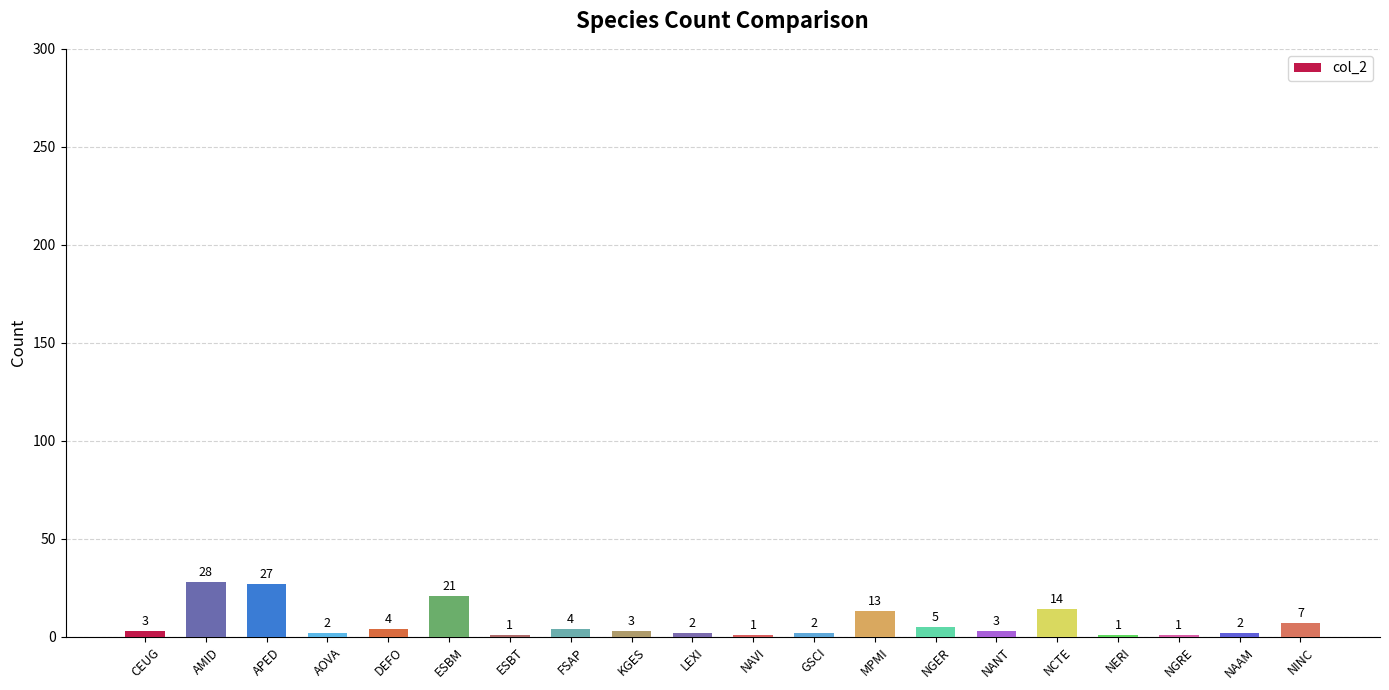

Is it true that the value at GSCI is 2?

True